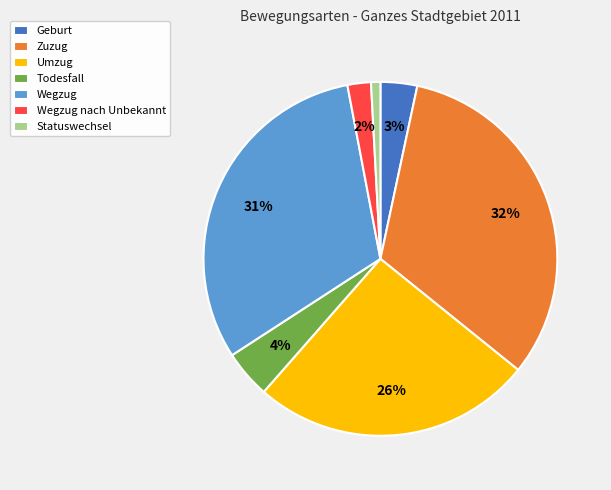

To the nearest percent, what is the difference between the Statuswechsel and Wegzug nach Unbekannt slice percentages?

1%